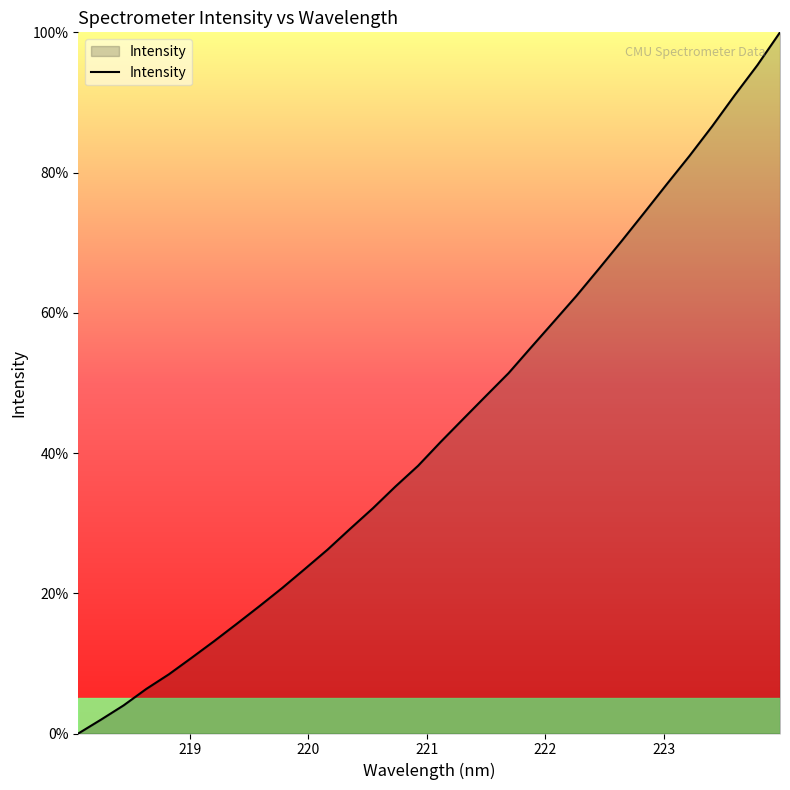

What is the difference between the maximum and minimum values?

100.0